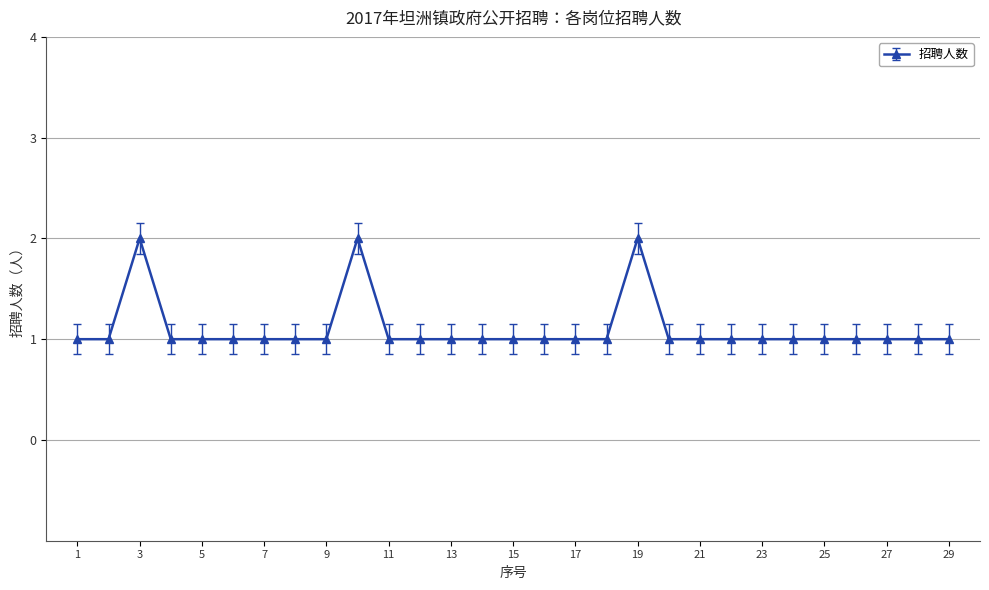

What is the sum of all values?

32